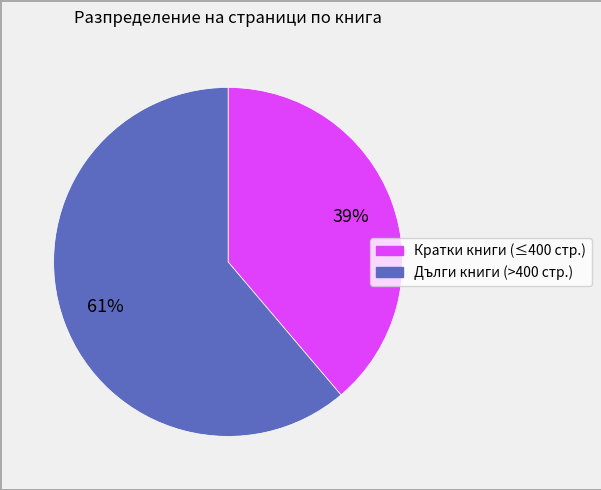

To the nearest percent, what is the difference between the largest and smallest slice percentages?

22%